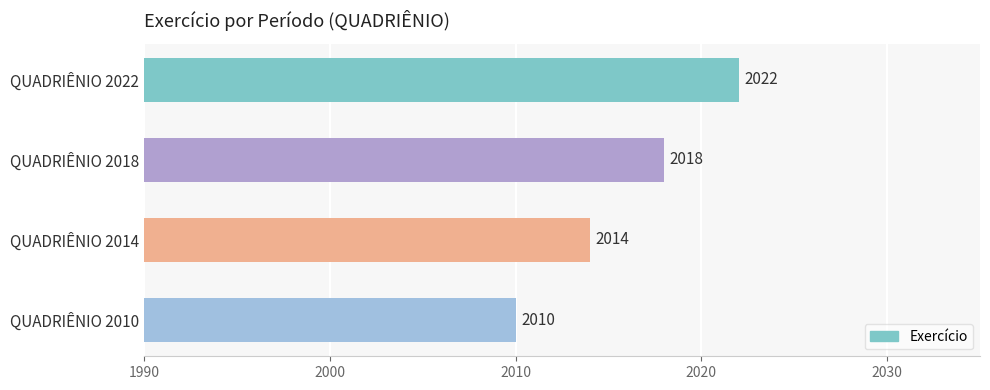

Which has a higher value, QUADRIÊNIO 2010 or QUADRIÊNIO 2022?

QUADRIÊNIO 2022